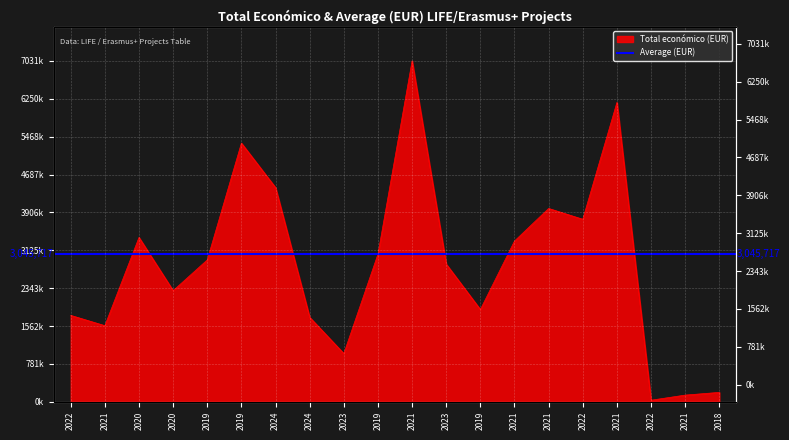

The chart shows a value of 4161878 at 2021. True or false?

False